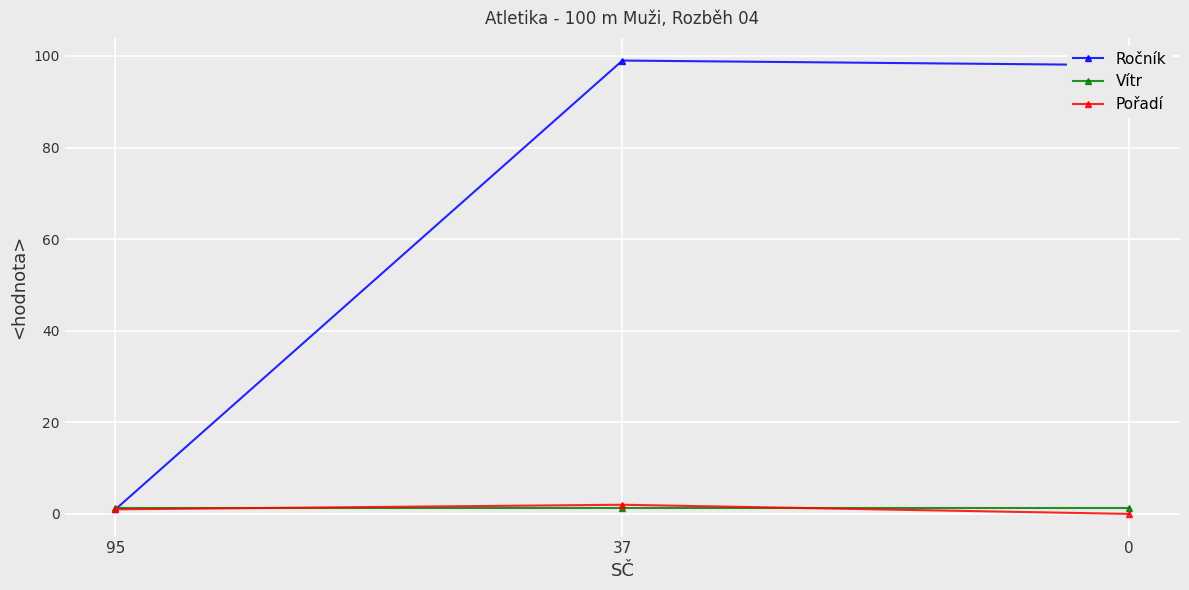

What is the total value across all series at 0?

99.2